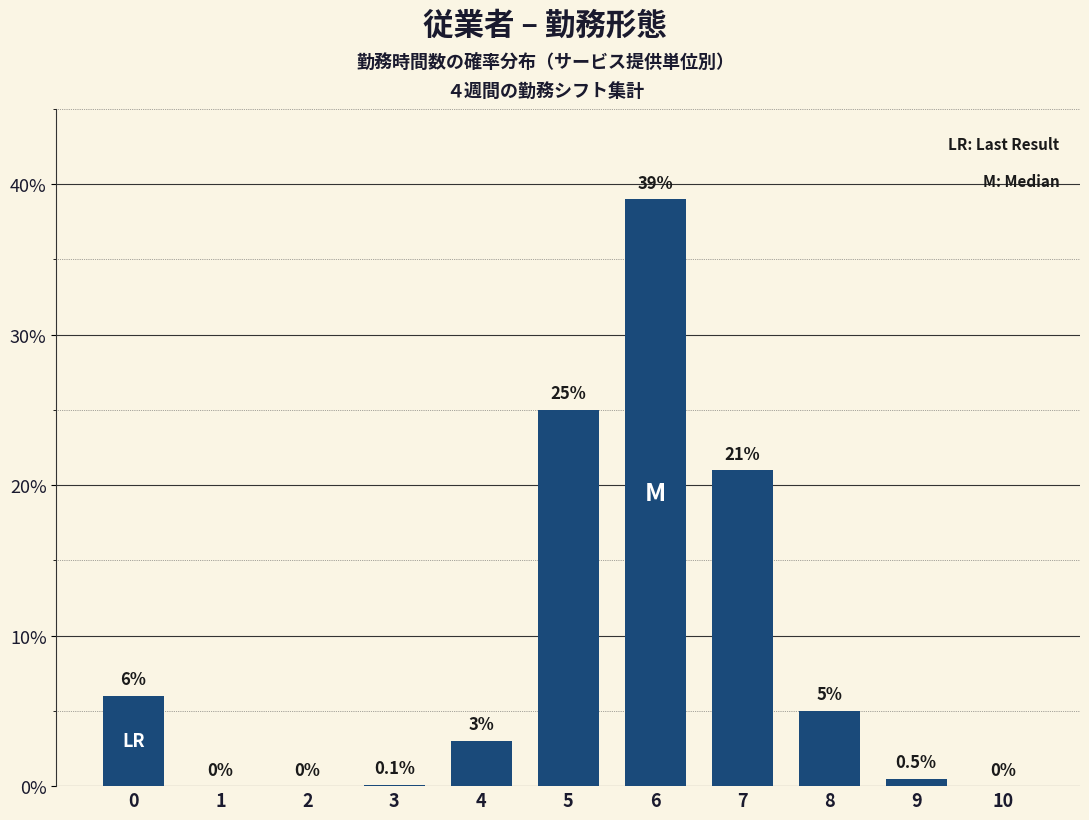

Is it true that the value at 6 is 9.2?

False